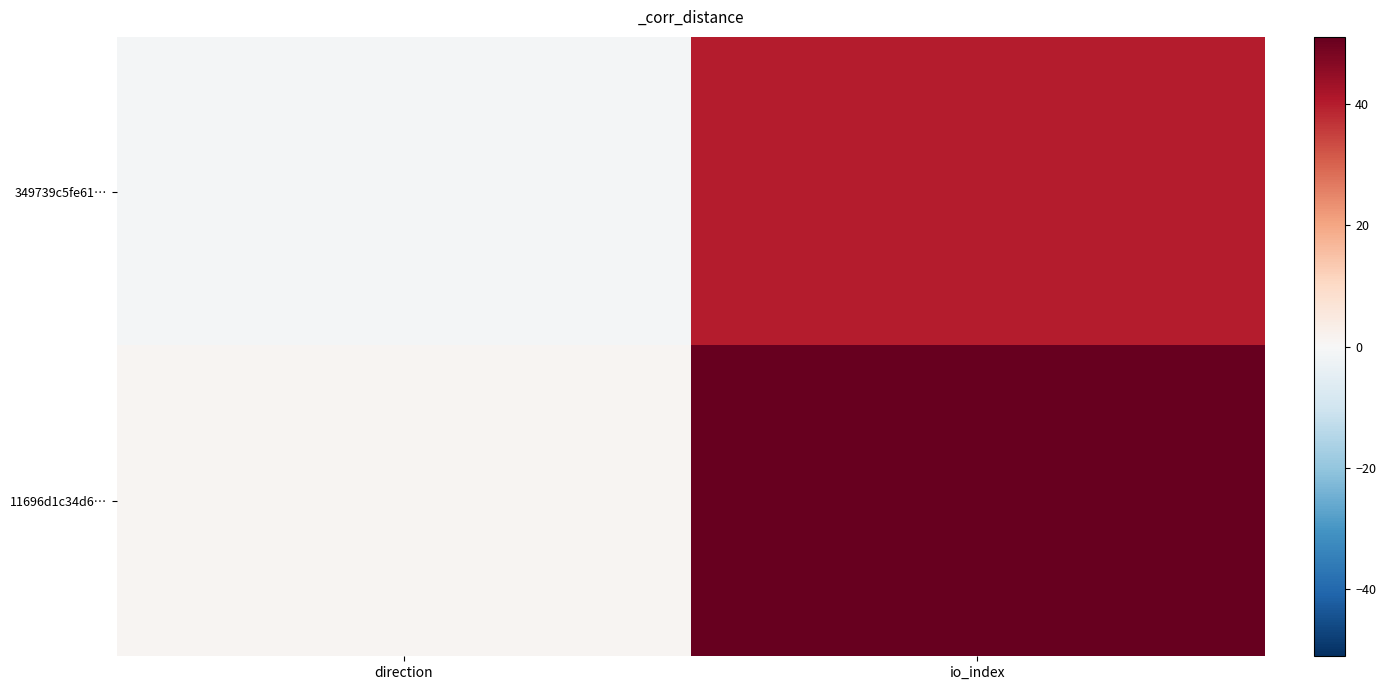

At how many categories does at least one series exceed 11?

1